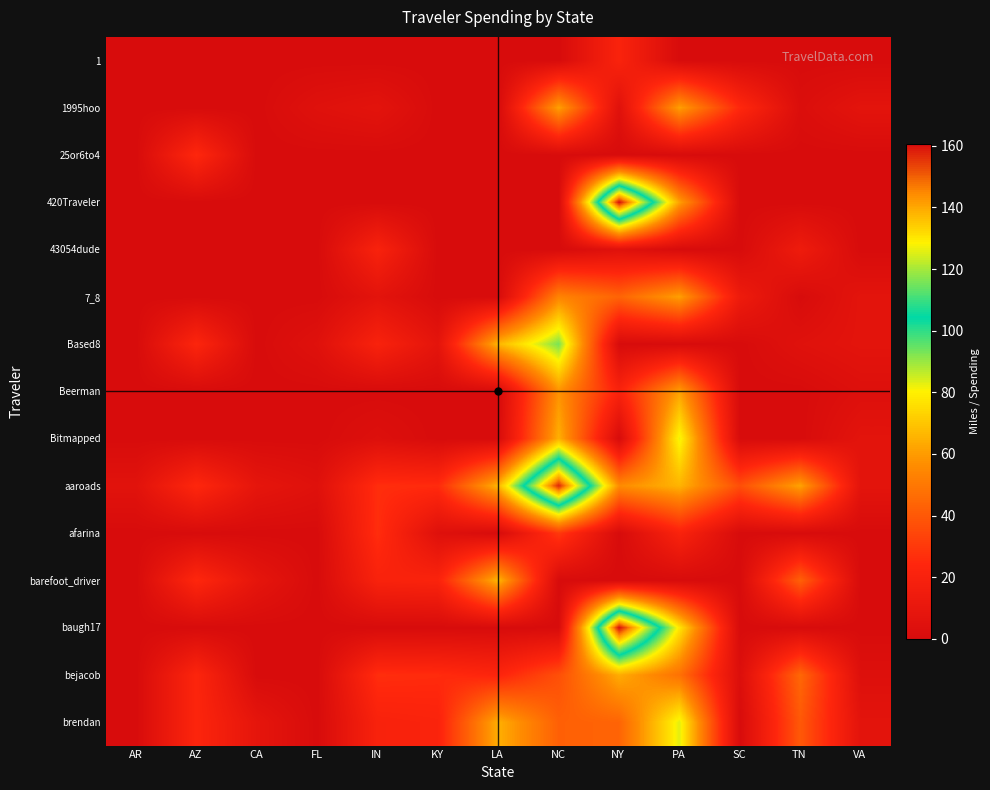

Which series has the largest total across all categories?

aaroads